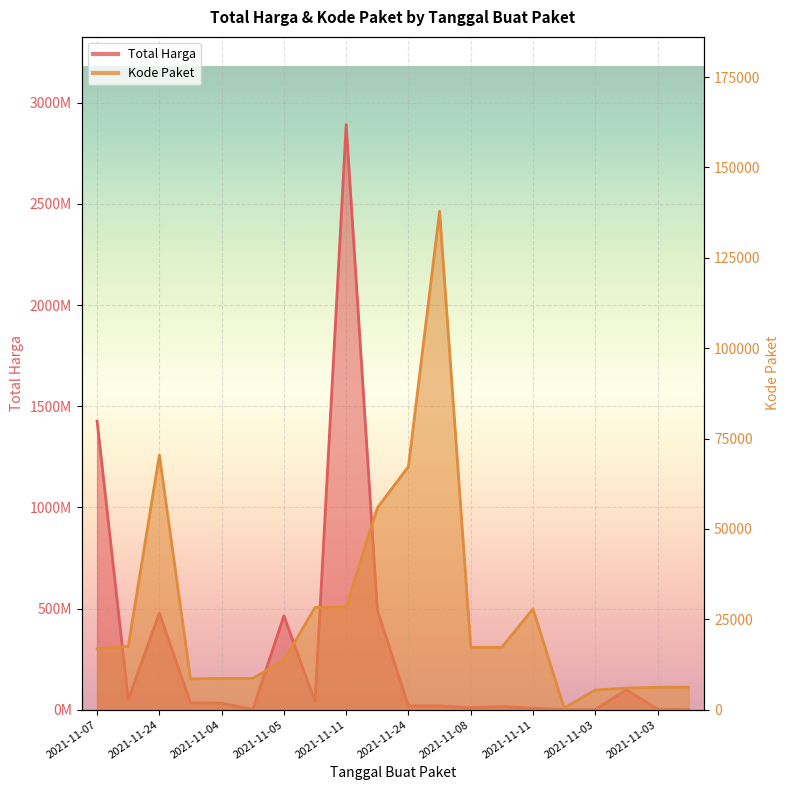

Between 2021-11-04 and 2021-11-24, which is larger?

2021-11-24